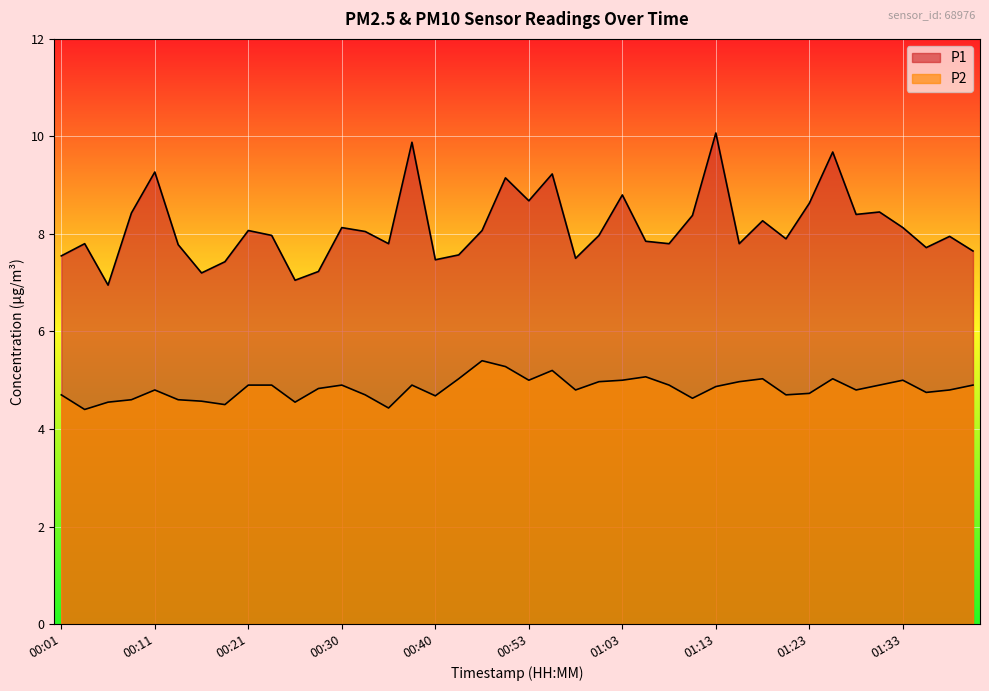

How many distinct data groups are displayed?

2